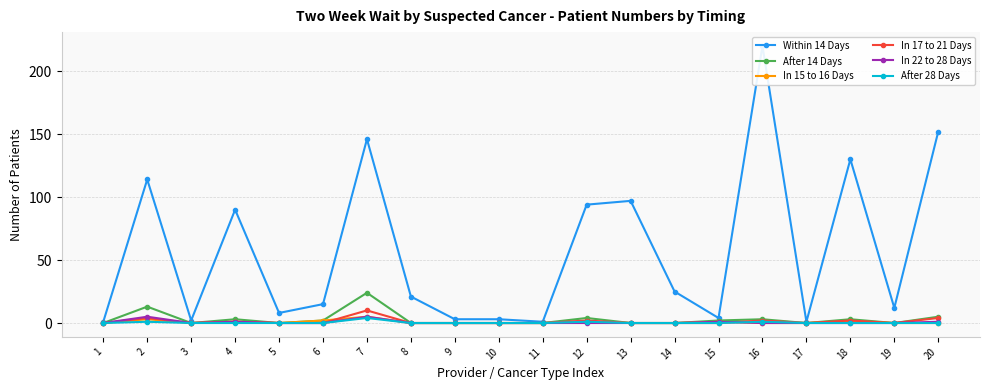

The value of In 15 to 16 Days at 20 is 2. True or false?

False